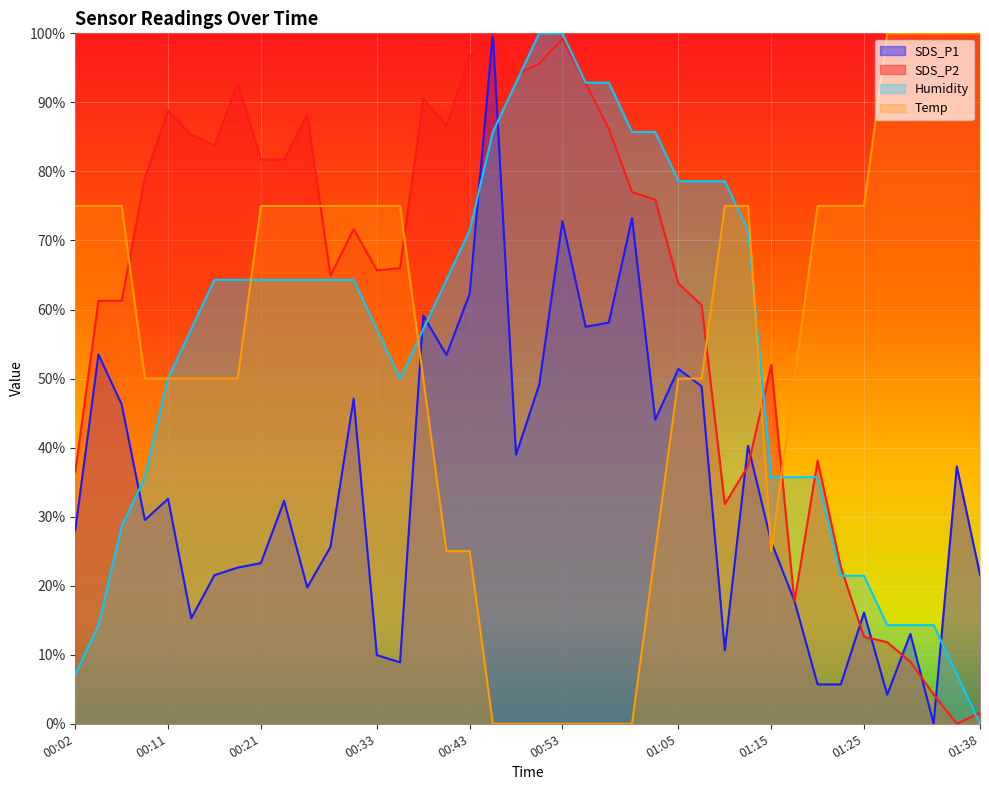

At which category is the sum across all series the highest?

00:45